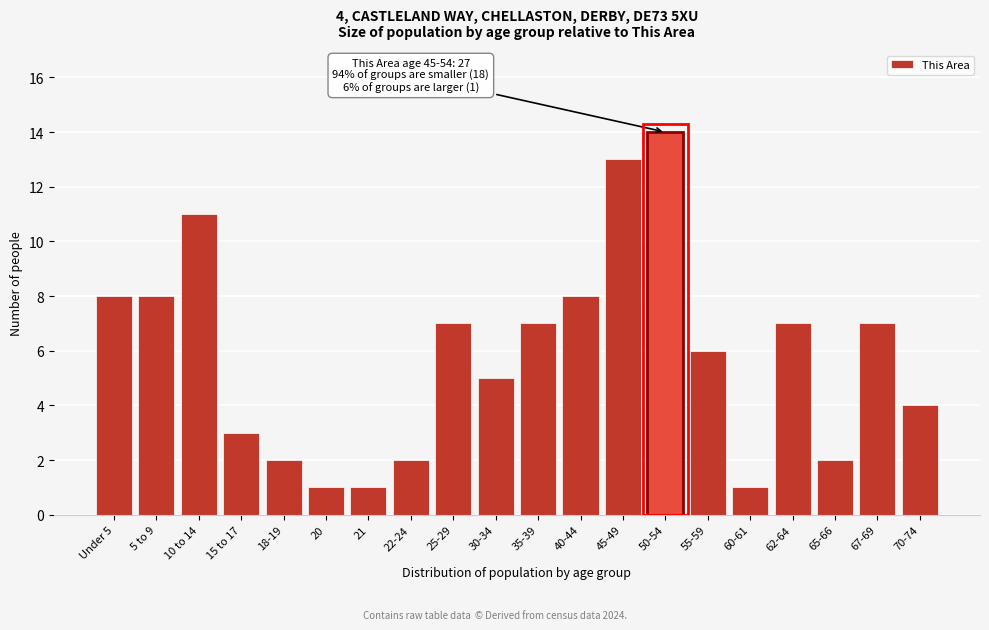

Reading left to right, extract all data points from this chart.

Under 5=8	5 to 9=8	10 to 14=11	15 to 17=3	18-19=2	20=1	21=1	22-24=2	25-29=7	30-34=5	35-39=7	40-44=8	45-49=13	50-54=14	55-59=6	60-61=1	62-64=7	65-66=2	67-69=7	70-74=4